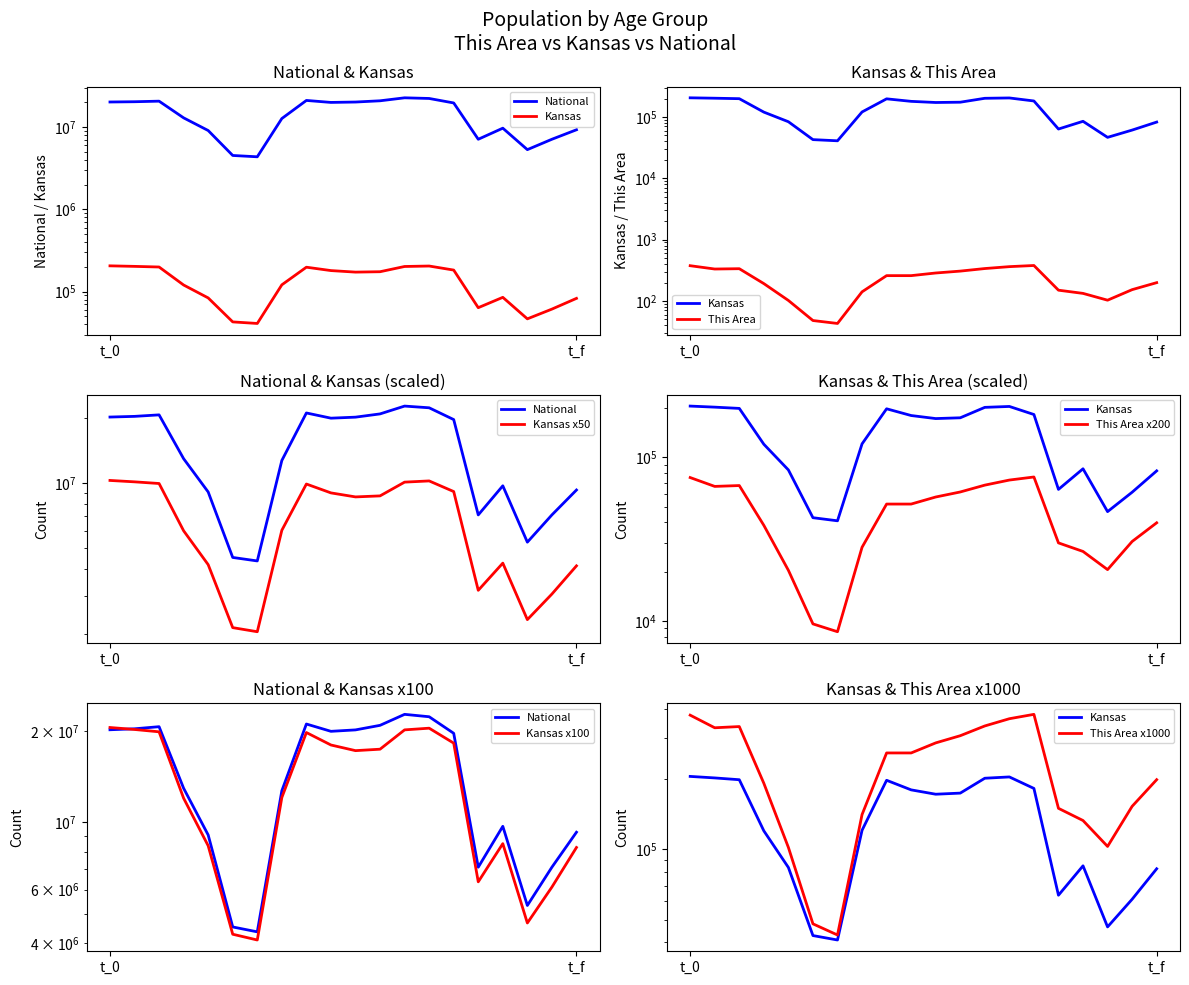

What are all the series names shown in the legend?

This Area, Kansas, National